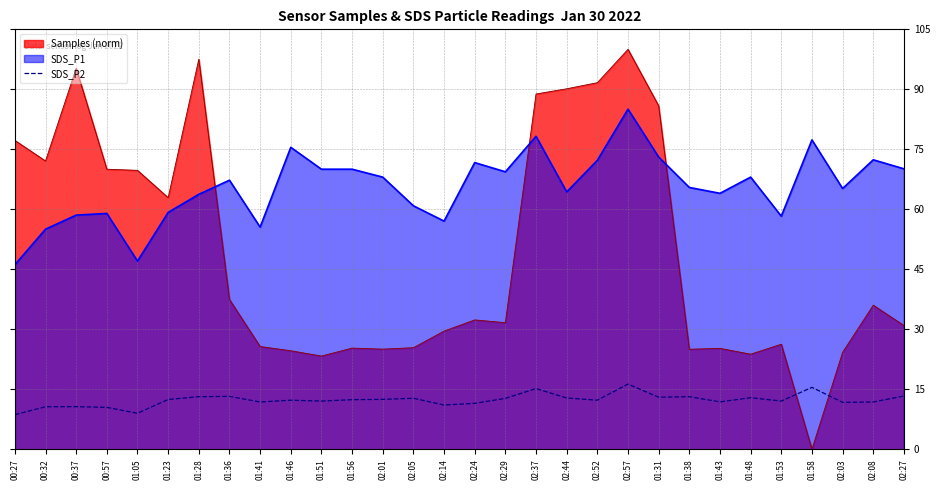

Which series has the widest spread of values?

Samples (norm)